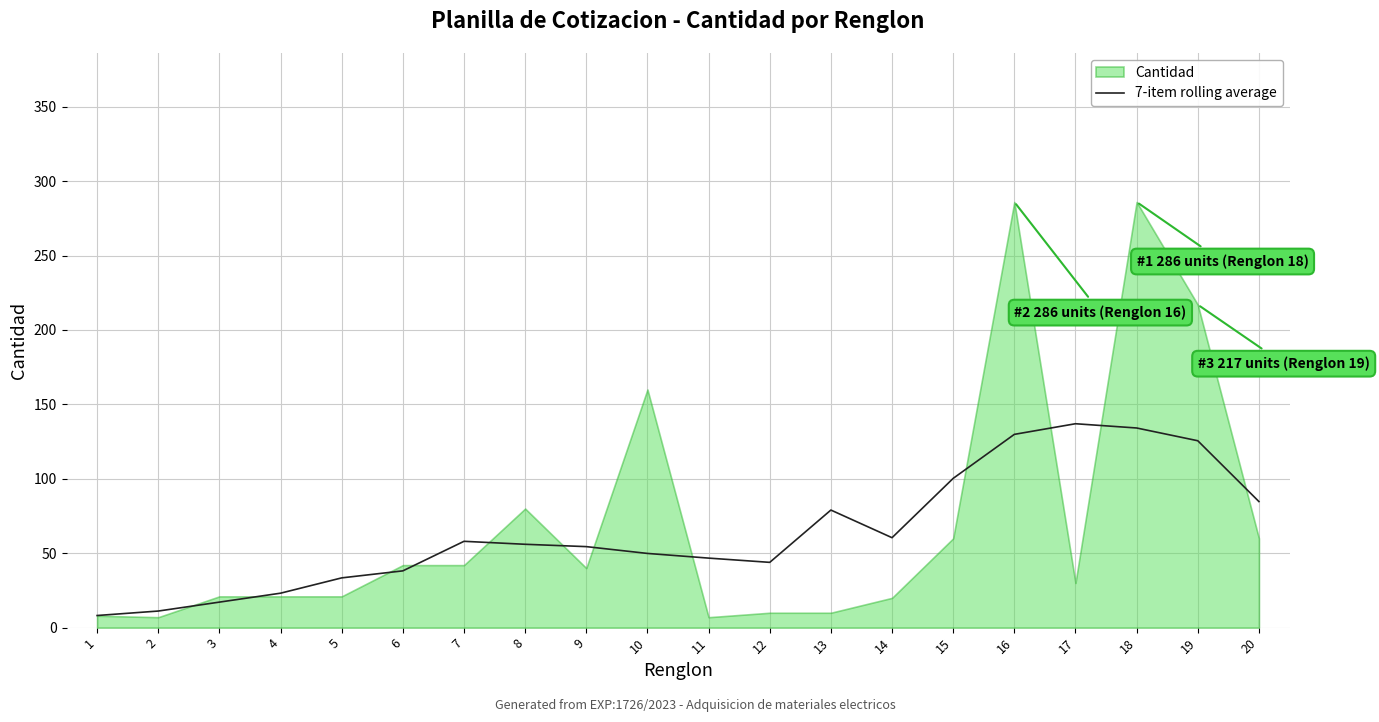

How many lines are shown in the chart?

1